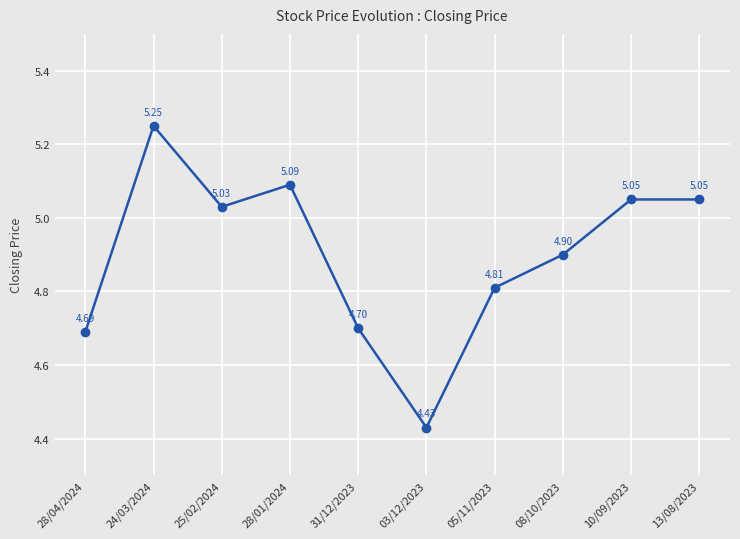

Which category has the highest value across all series?

24/03/2024